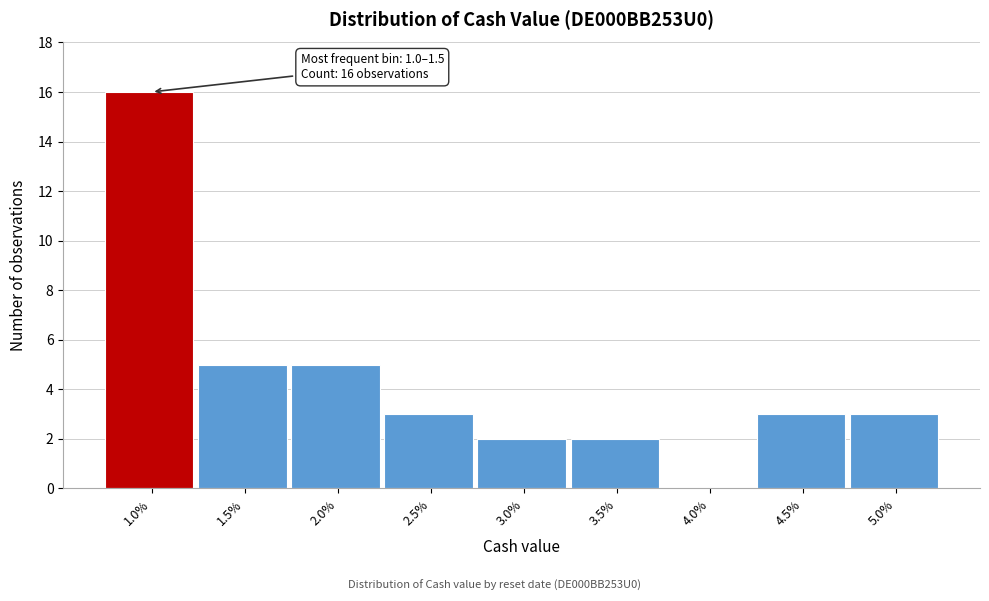

Reading left to right, what are all the values shown in this chart?

1.0%=16	1.5%=5	2.0%=5	2.5%=3	3.0%=2	3.5%=2	4.0%=0	4.5%=3	5.0%=3